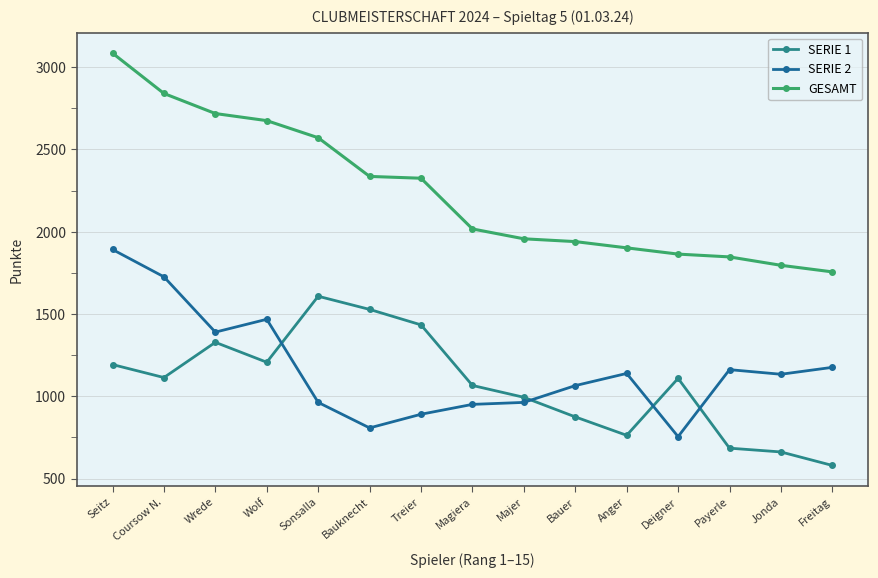

Is this an area chart (filled region under the line)?

No